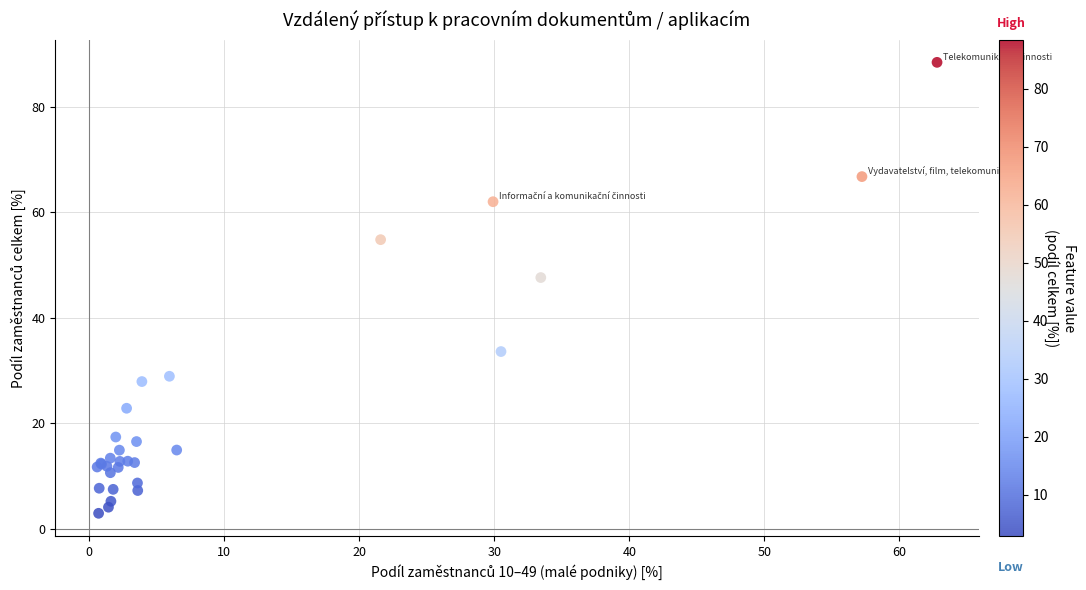

What Y value in the scatter plot is closest to 45?

47.6